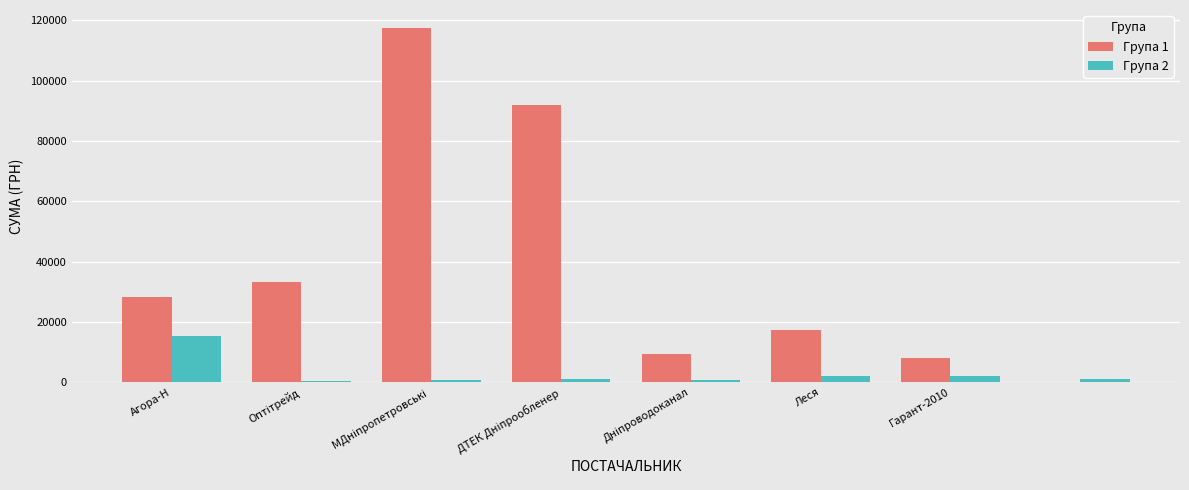

Are the bars horizontal?

No